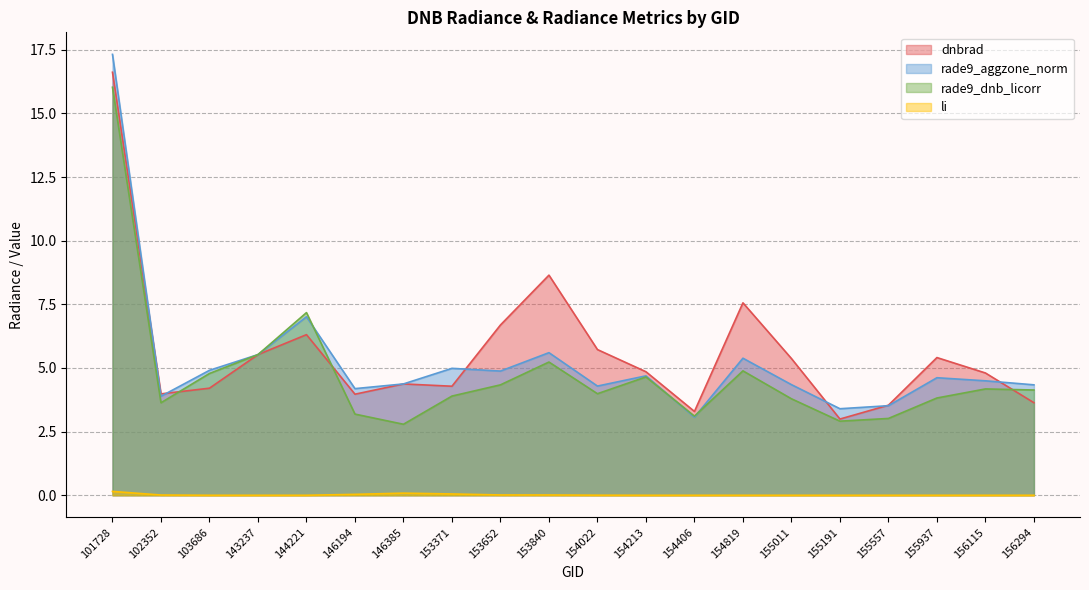

Does the chart have visible grid lines?

Yes